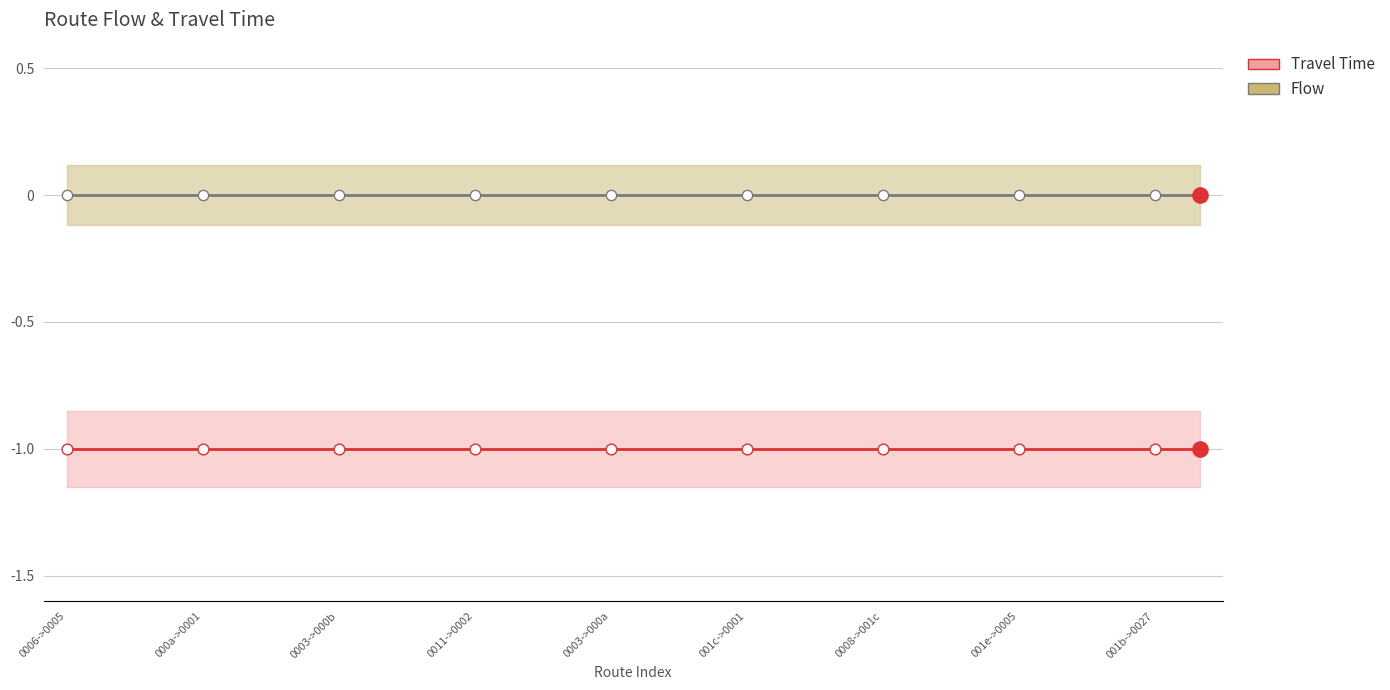

Which series has the widest spread of Y values?

Travel Time